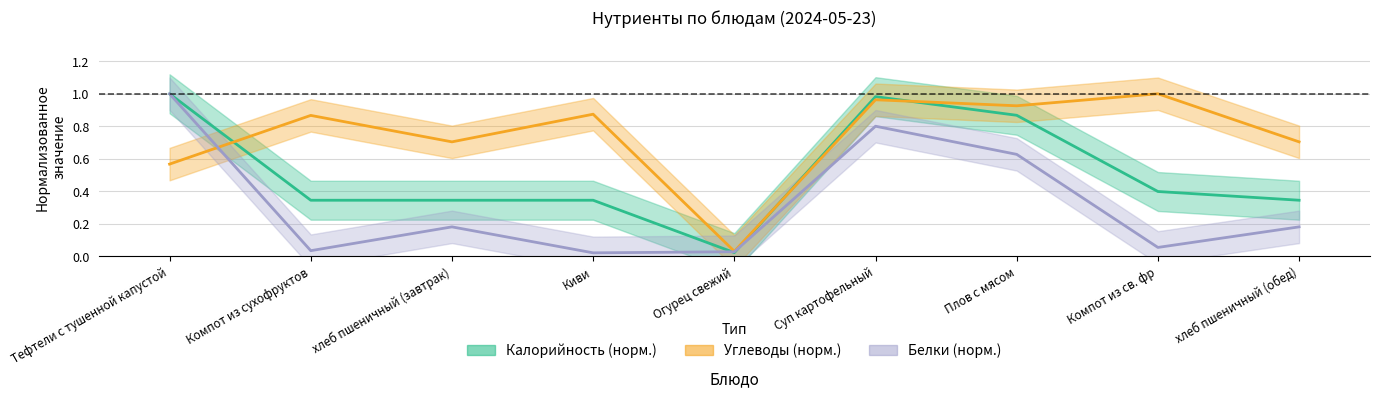

At how many categories does at least one series exceed 0?

9